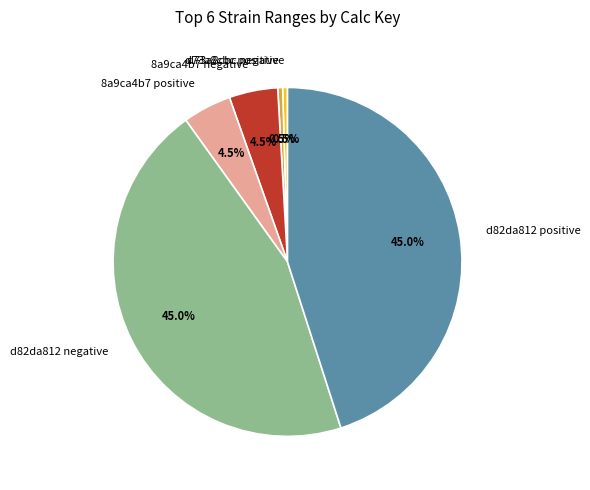

The d73a8cbc positive slice represents 8% of the pie. True or false?

False